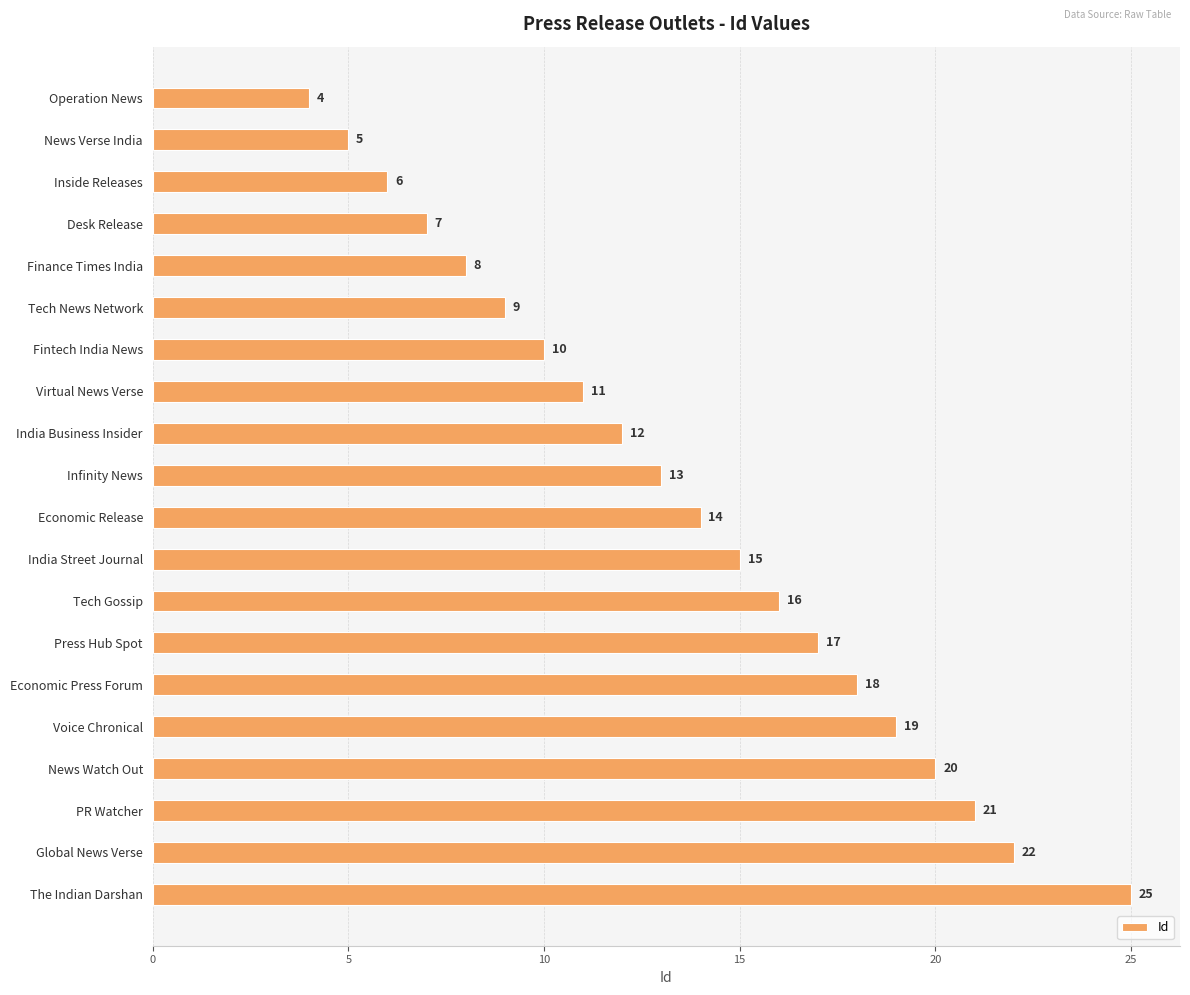

What is the minimum value shown in the chart?

4